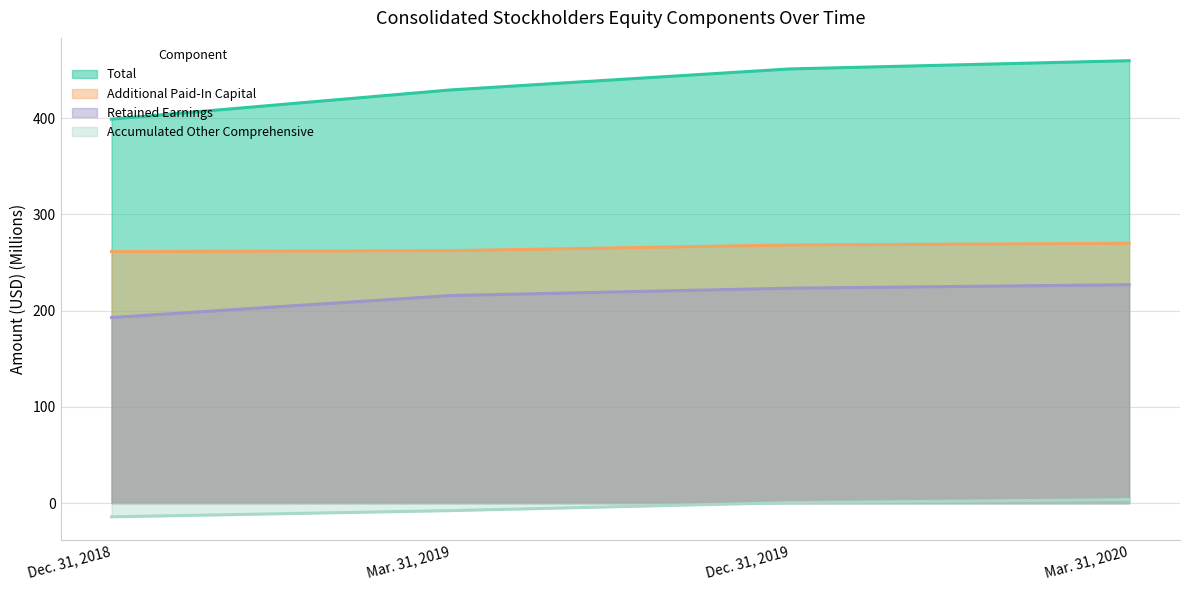

Which category has the lowest value in the Additional Paid-In Capital series?

Dec. 31, 2018